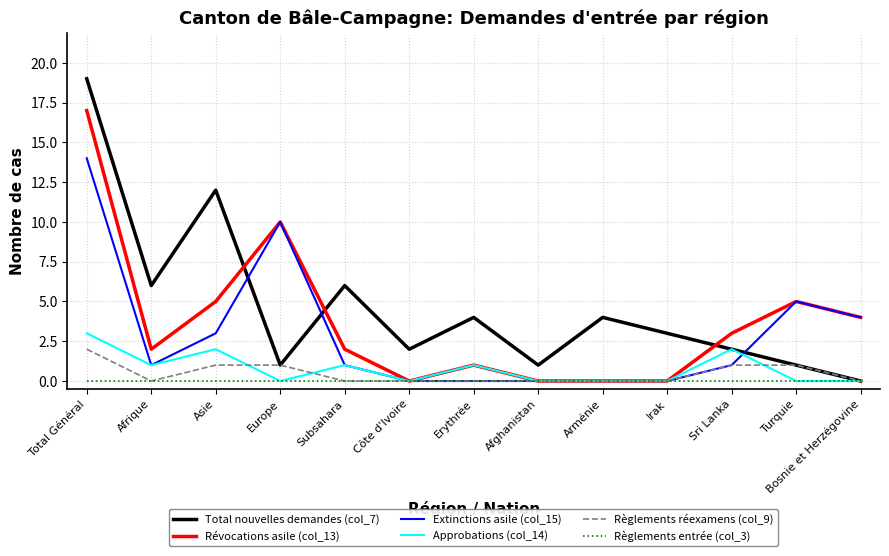

At how many categories does at least one series exceed 16?

1